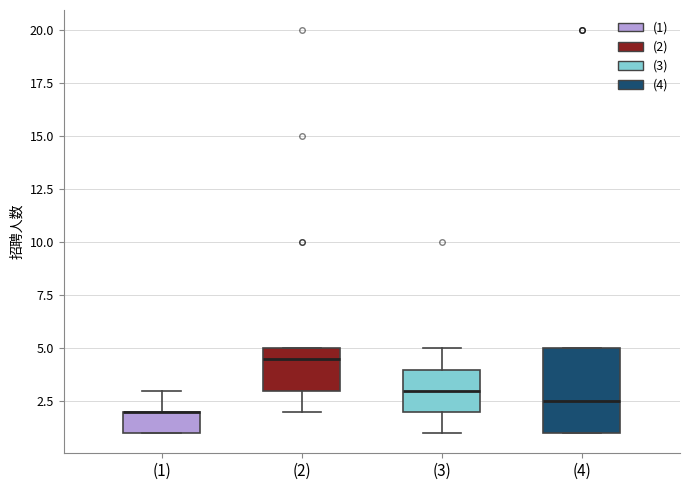

Where is the upper edge of the box for (1) on the y-axis? The values are not printed on the chart, so give them approximately, as read against the axis.

2.0